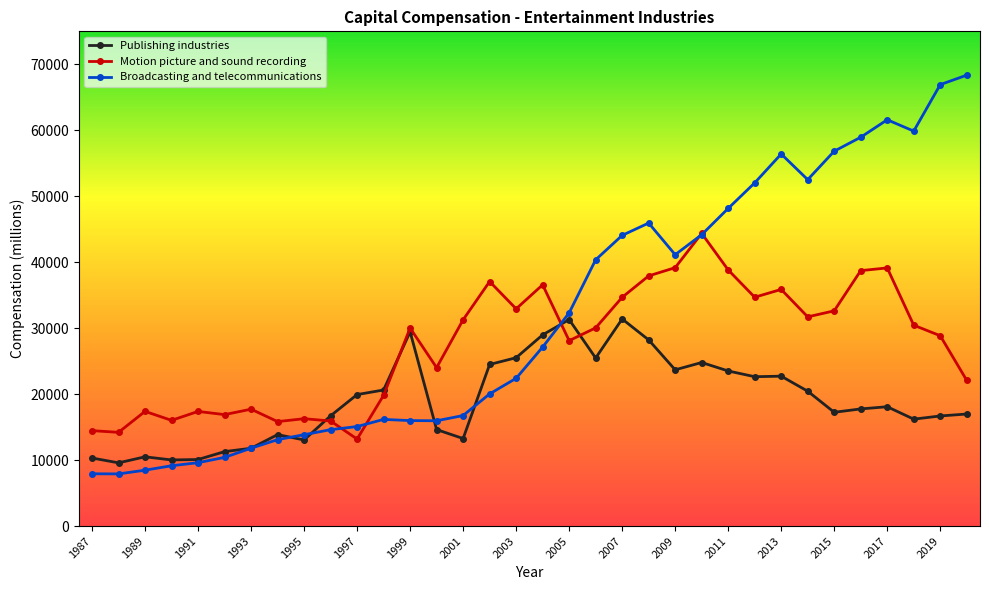

What is the difference between the second highest and second lowest values in the Publishing industries series?

21278